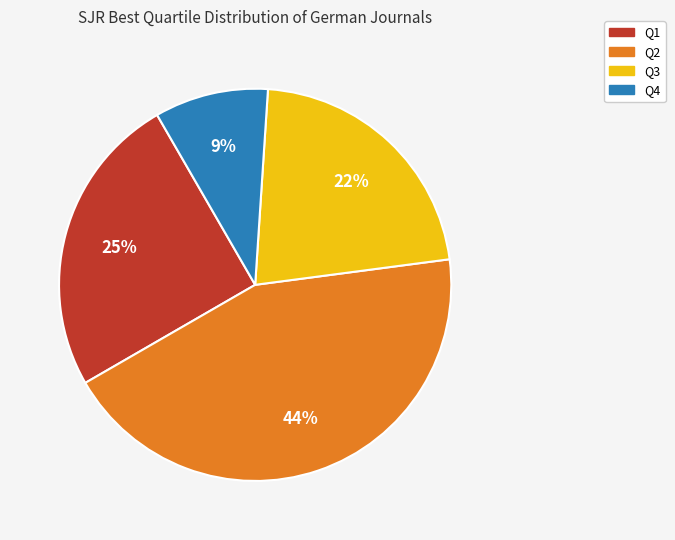

Does Q4 account for over 50% of the chart?

No